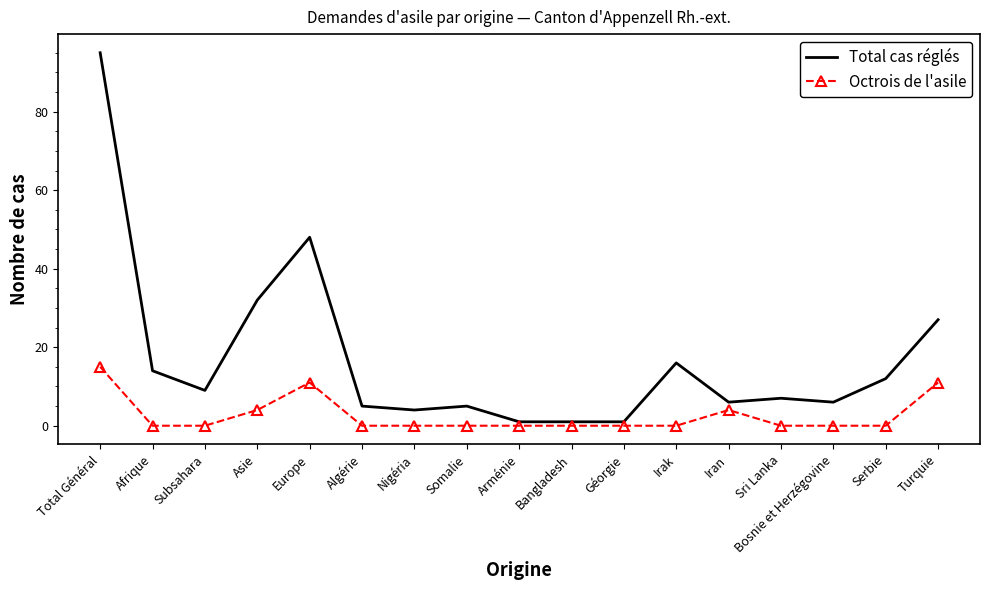

Reading right to left, extract all data points from this chart.

Total cas réglés: 27	12	6	7	6	16	1	1	1	5	4	5	48	32	9	14	95
Octrois de l'asile: 11	0	0	0	4	0	0	0	0	0	0	0	11	4	0	0	15